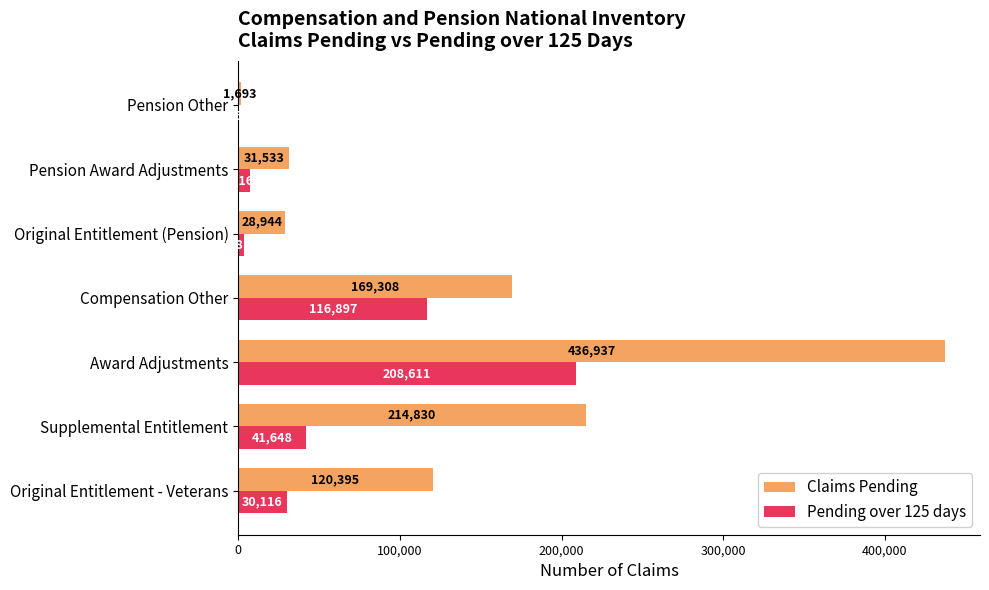

At which category does the chart reach its peak across all series?

Award Adjustments